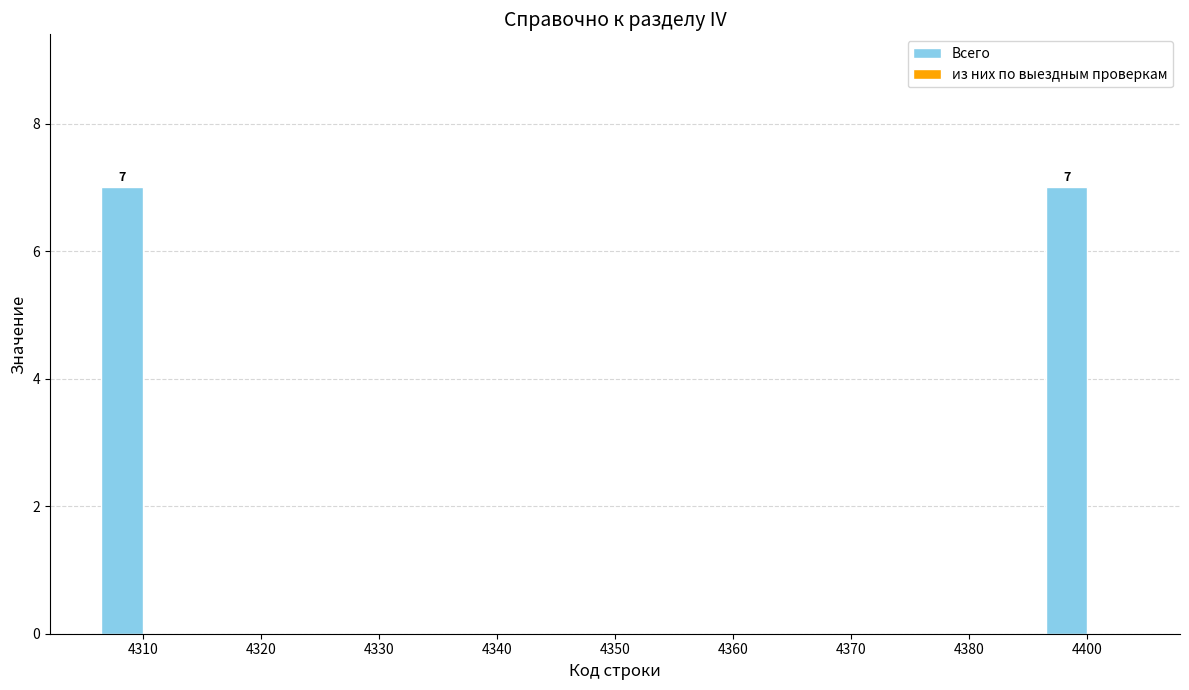

Reading left to right, transcribe all the data shown in this chart.

4310=7	4320=0	4330=0	4340=0	4350=0	4360=0	4370=0	4380=0	4400=7